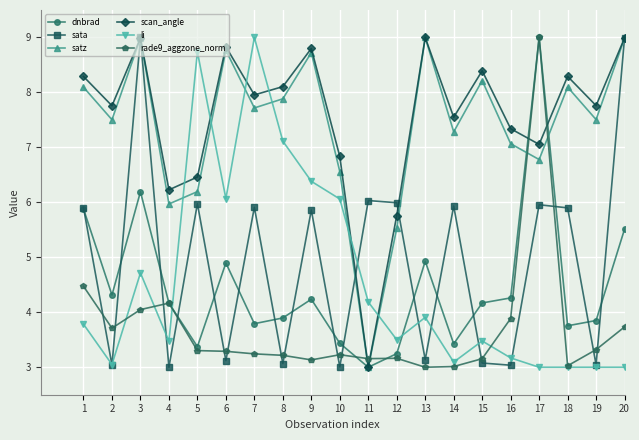

What is the value of the rade9_aggzone_norm point at the 5th from the left?

3.3